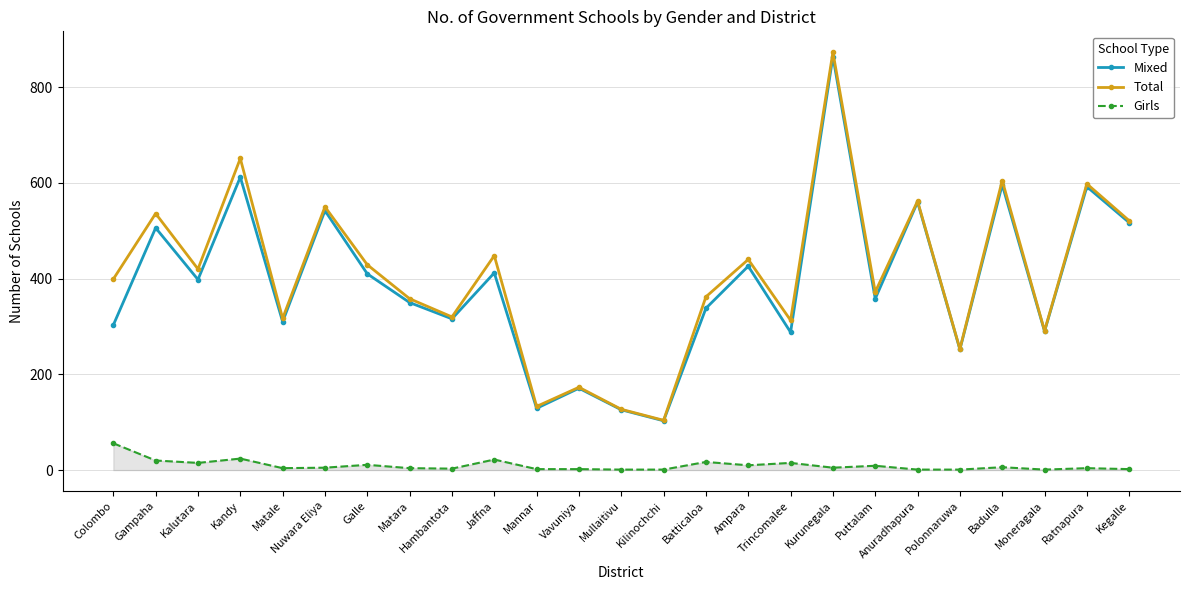

True or false: Total and Girls cross at least once.

False